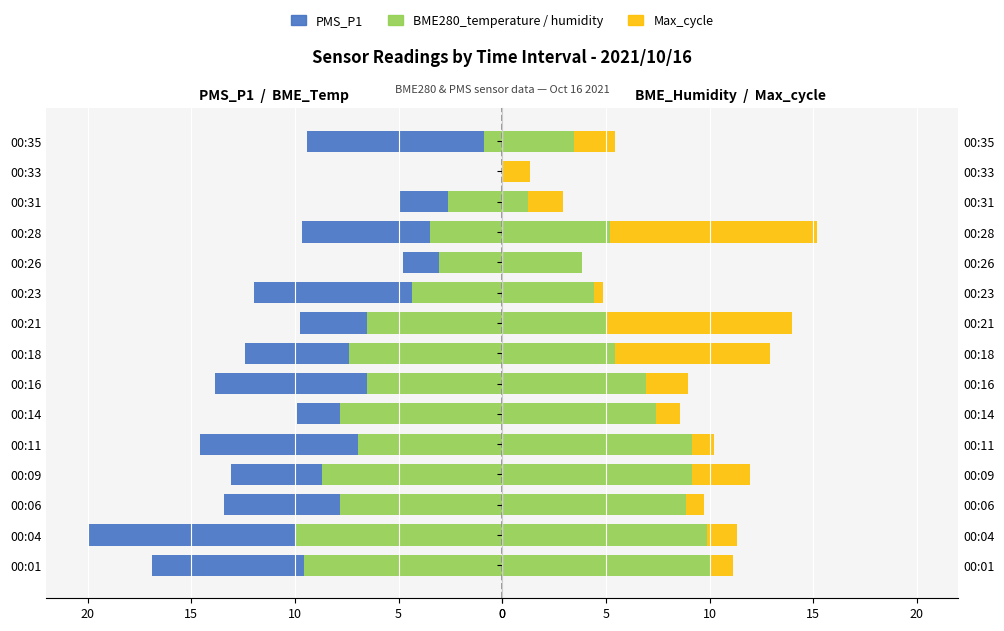

Count the number of categories in the chart.

15